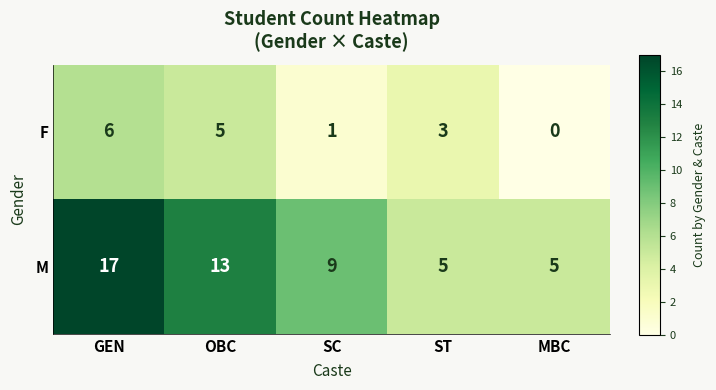

Which series has the largest range (max minus min)?

M